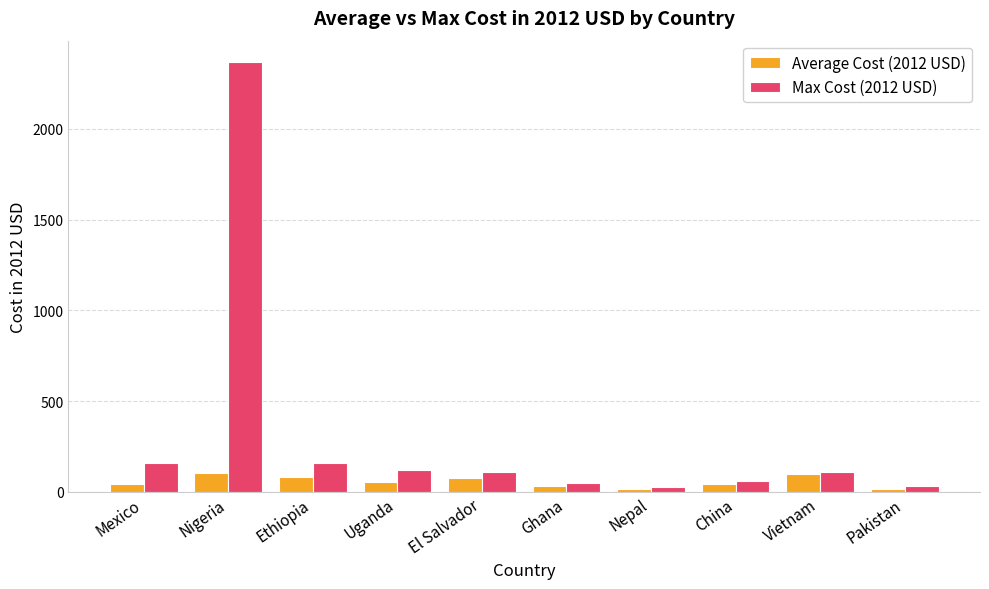

Rank the series by their maximum value, from highest to lowest.

Max Cost (2012 USD), Average Cost (2012 USD)